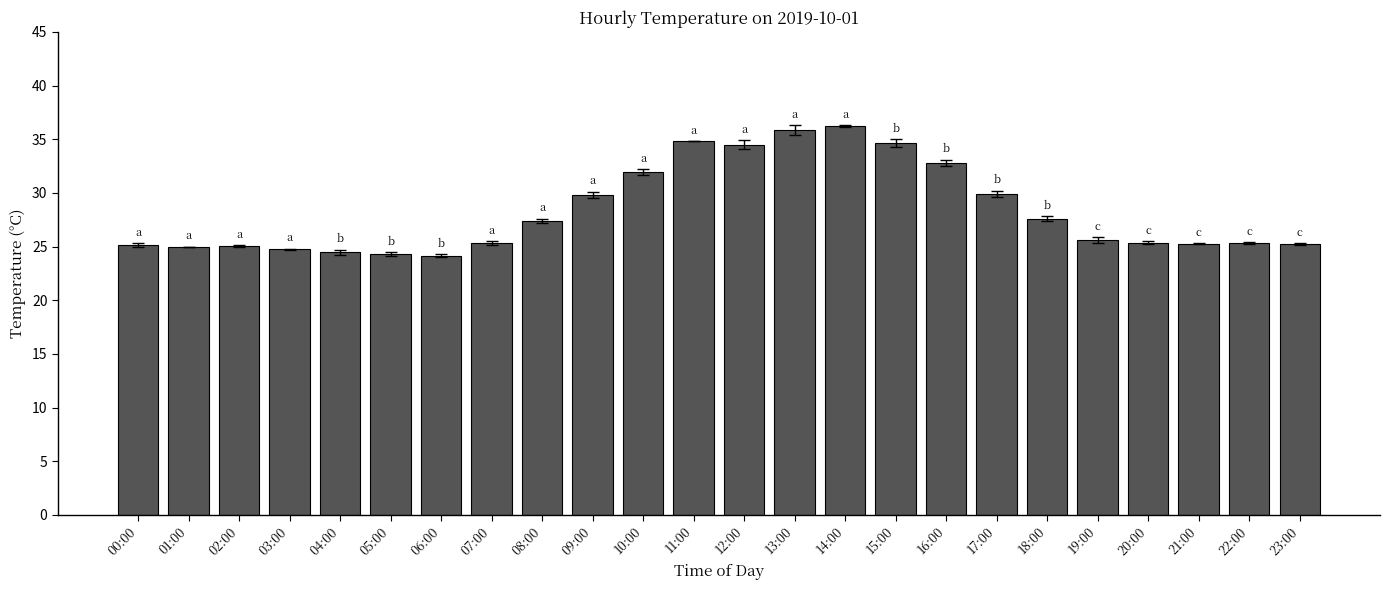

True or false: the data shows 11.3 at 10:00.

False